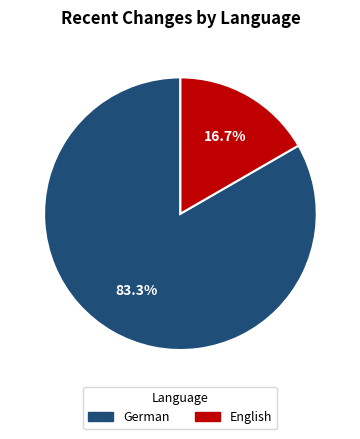

True or false: German accounts for 83% of the total.

True